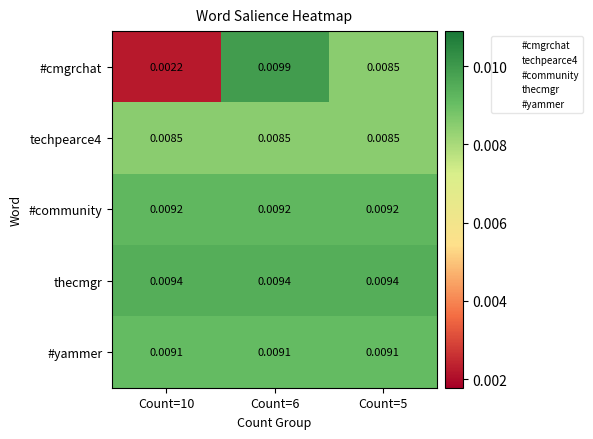

Which series has the widest spread of values?

#cmgrchat